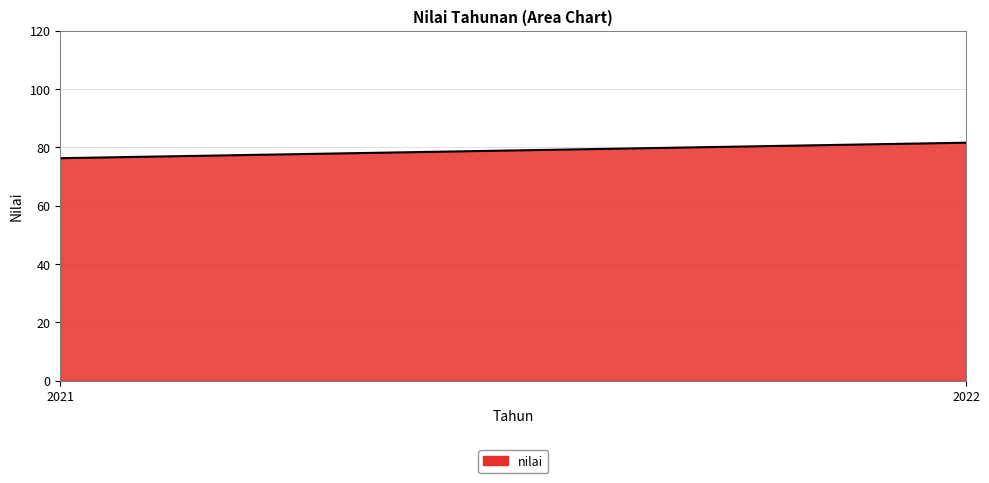

Which category has the highest value across all series?

2022